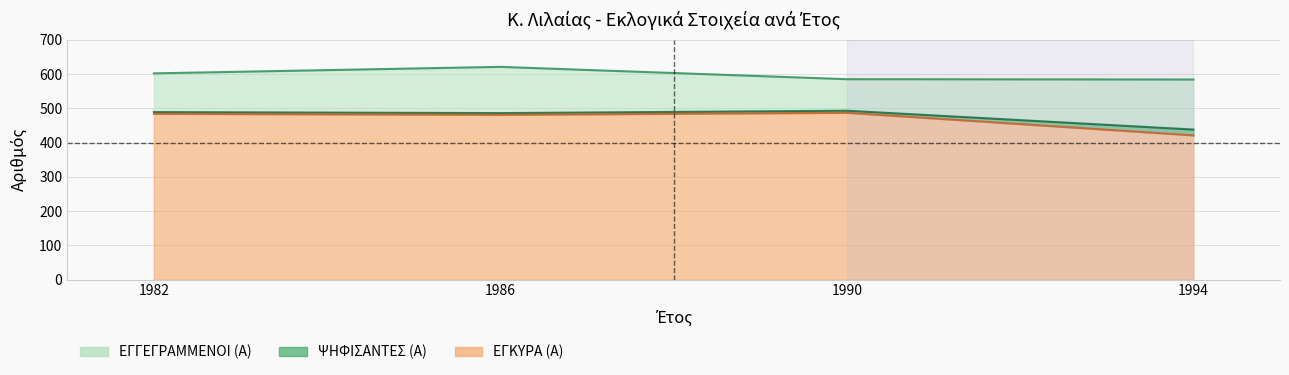

True or false: ΨΗΦΙΣΑΝΤΕΣ (Α) and ΕΓΓΕΓΡΑΜΜΕΝΟΙ (Α) intersect in this chart.

False